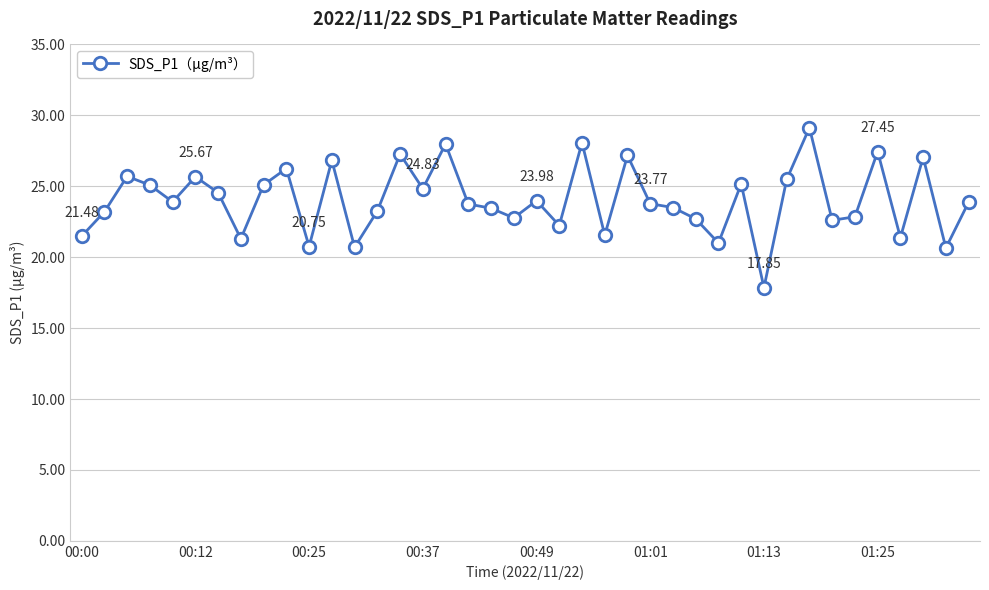

True or false: there are more than 1 points higher than both neighbors.

True